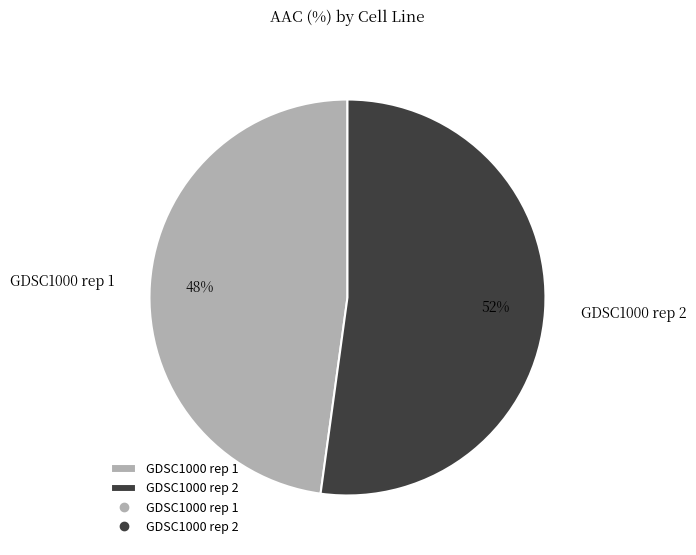

Which slice is the largest?

GDSC1000 rep 2